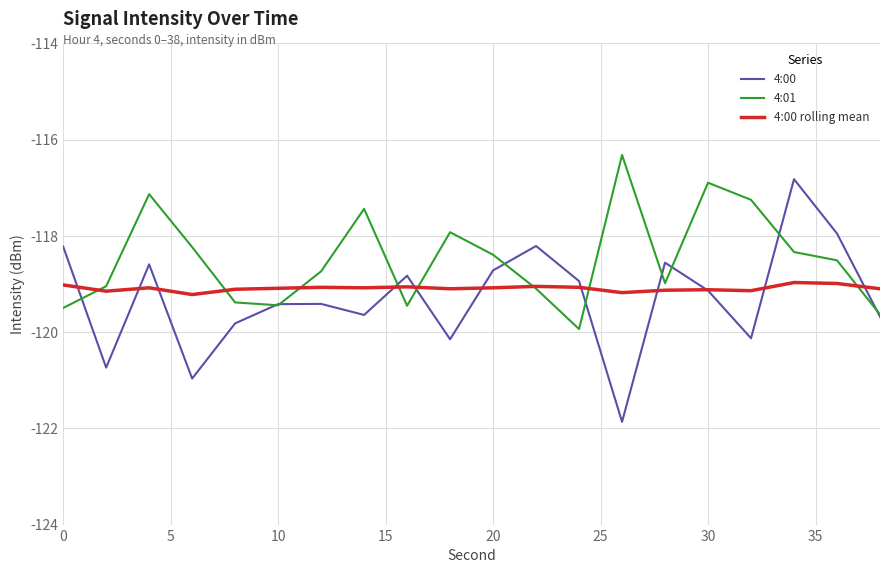

Rank the series by their maximum value, from lowest to highest.

4:00 rolling mean, 4:00, 4:01